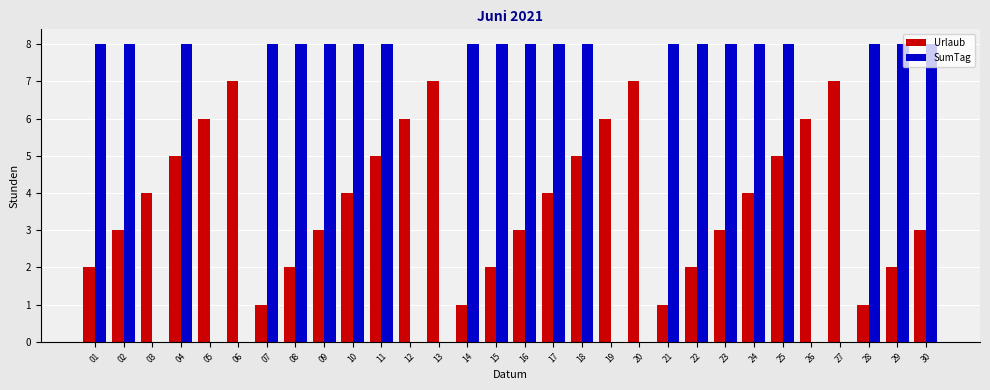

What is the highest value of the Urlaub series?

7